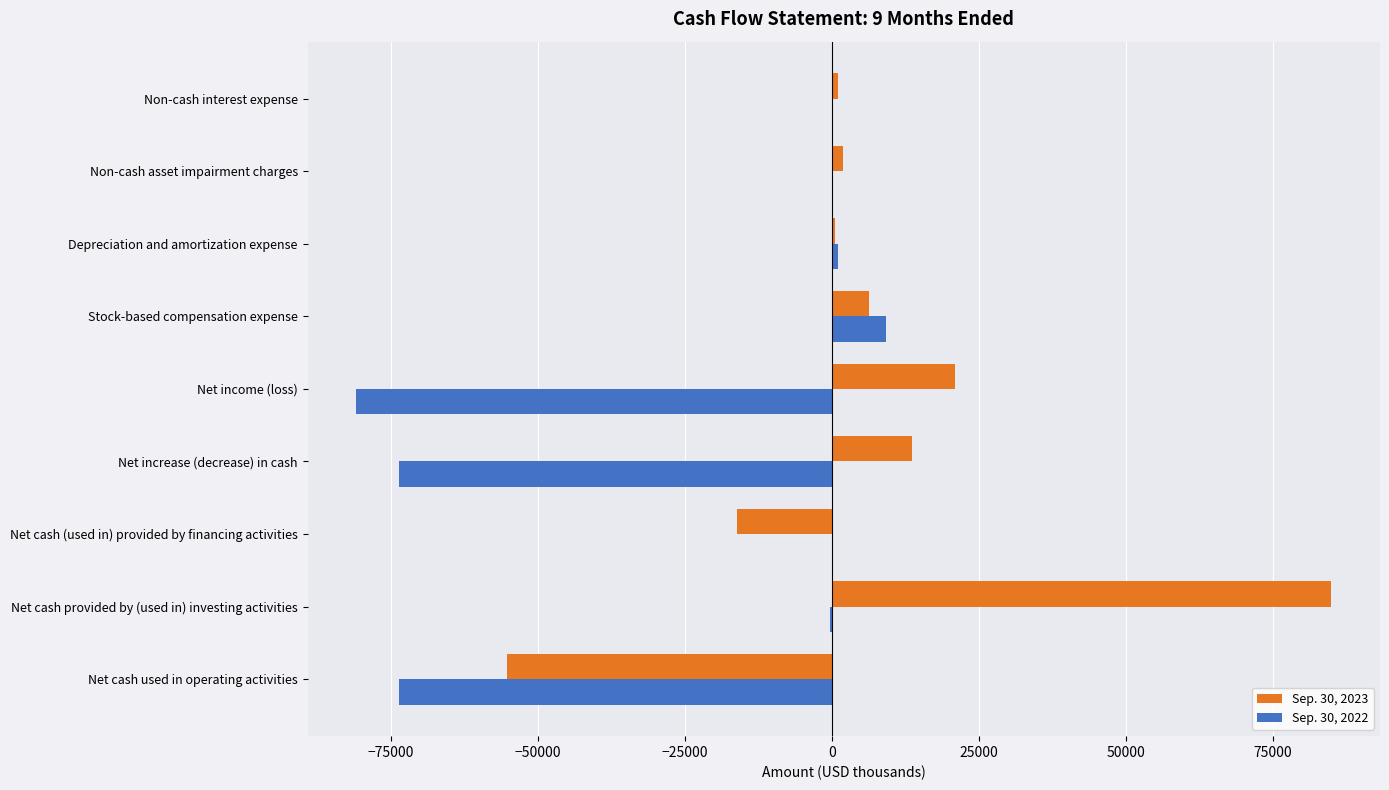

Is the value of Sep. 30, 2023 at Net income (loss) greater than the value of Sep. 30, 2022 at Non-cash asset impairment charges?

Yes